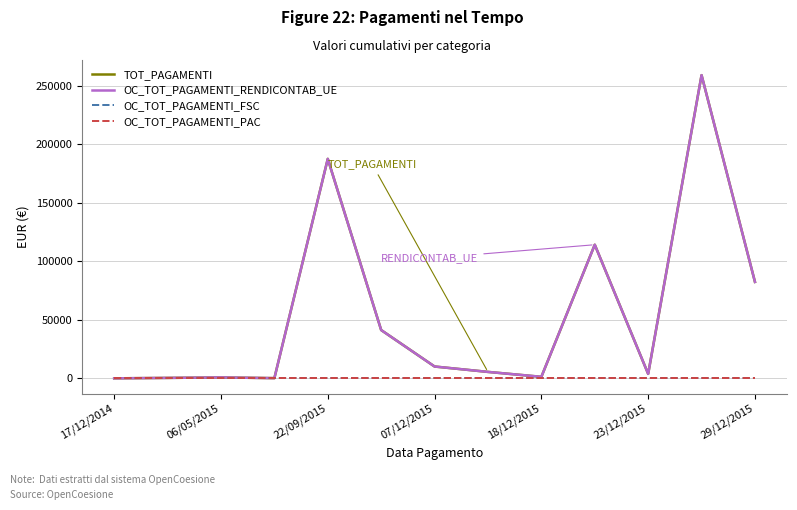

Does the chart have visible grid lines?

Yes